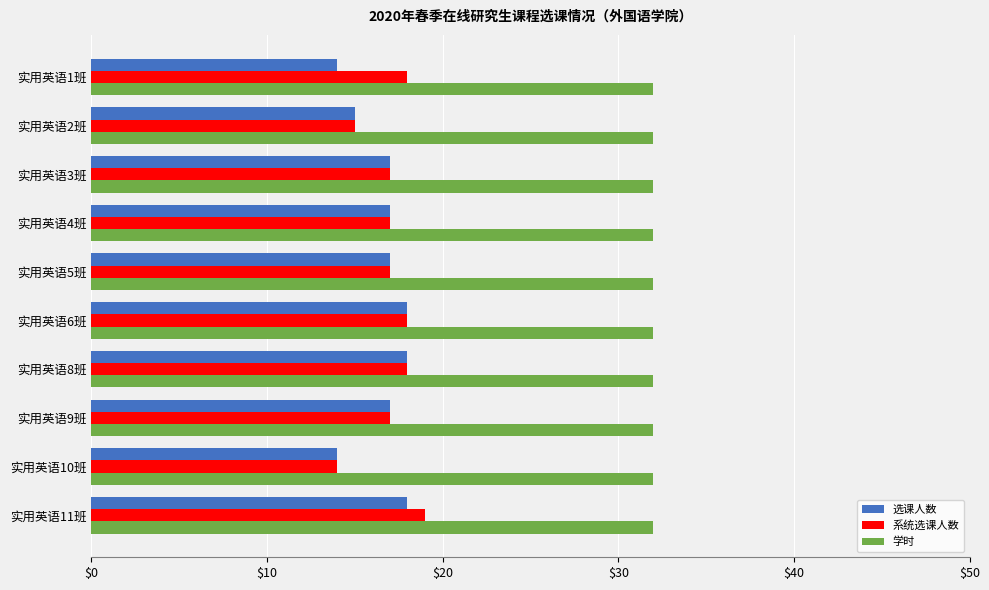

What is the difference between the highest and lowest values at 实用英语9班?

15